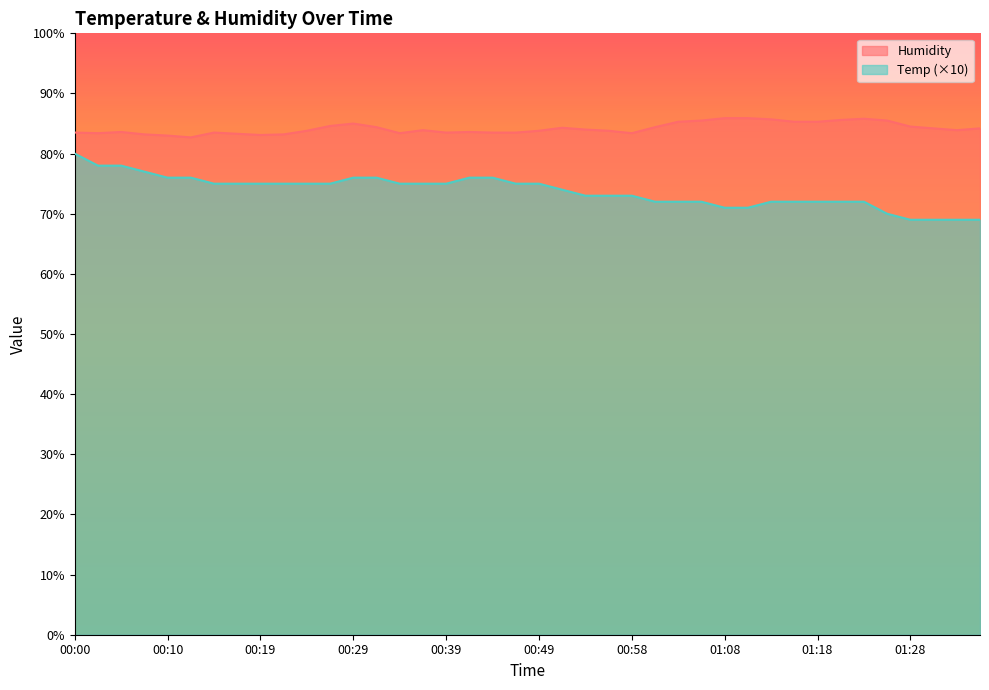

True or false: Temp has more than 1 points higher than both neighbors.

False